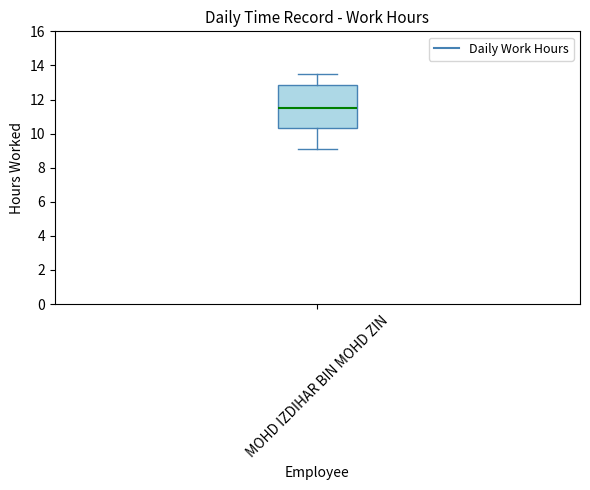

Read this box plot against the y-axis: the position of the median line, the range covered by the box, and the ends of both whiskers. The values are not printed on the chart, so give them approximately, as read against the axis.

median 11.6, box 10.4 to 12.8, whiskers 9.0 to 13.6